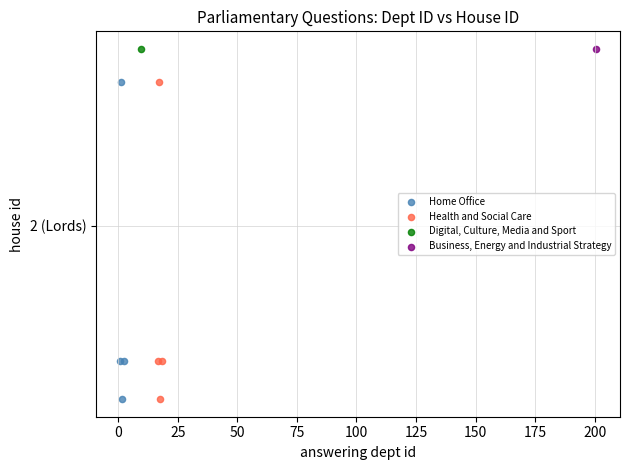

What are all the series names shown in the legend?

Home Office, Health and Social Care, Digital, Culture, Media and Sport, Business, Energy and Industrial Strategy